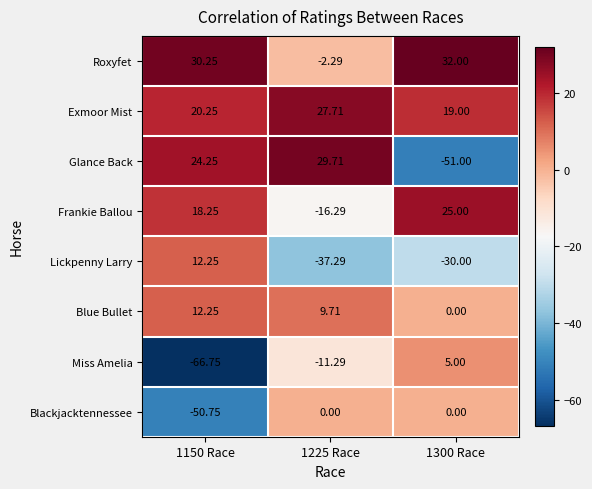

Which series has the largest range (max minus min)?

Glance Back